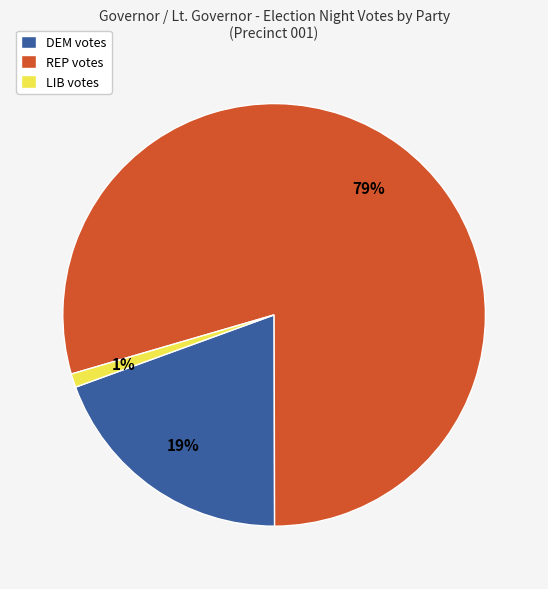

True or false: REP accounts for 79% of the total.

True